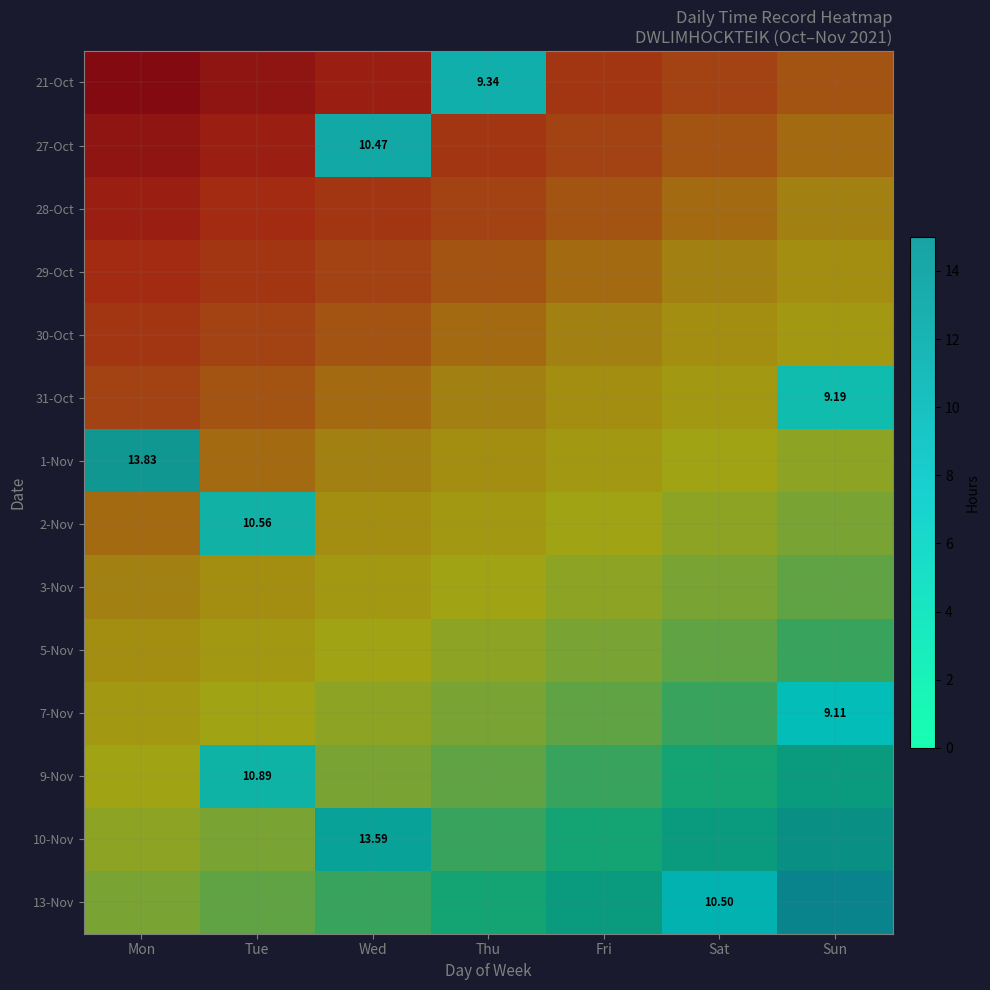

At Mon, list the series in order from largest to smallest.

21-Oct, 27-Oct, 28-Oct, 29-Oct, 30-Oct, 31-Oct, 1-Nov, 2-Nov, 3-Nov, 5-Nov, 7-Nov, 9-Nov, 10-Nov, 13-Nov